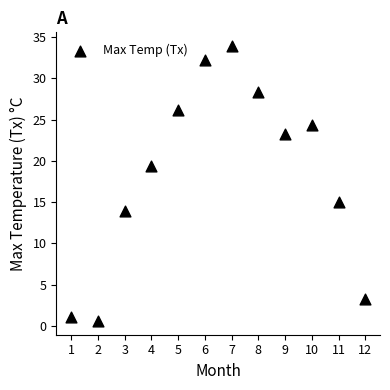

What Y value in the scatter plot is closest to 17?

15.0